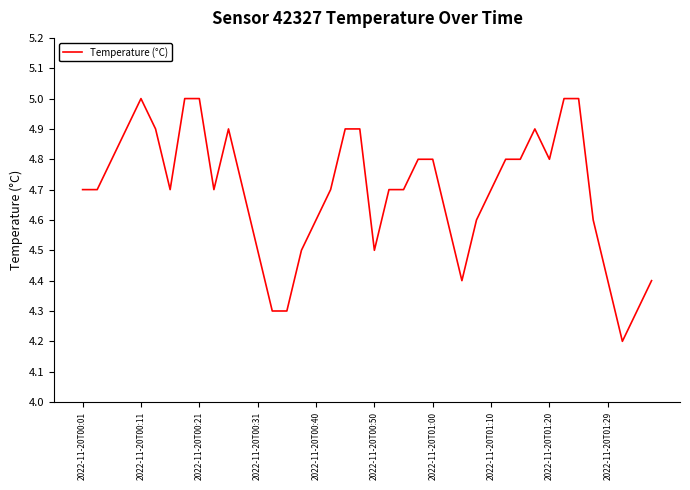

What is the greatest value displayed?

5.0